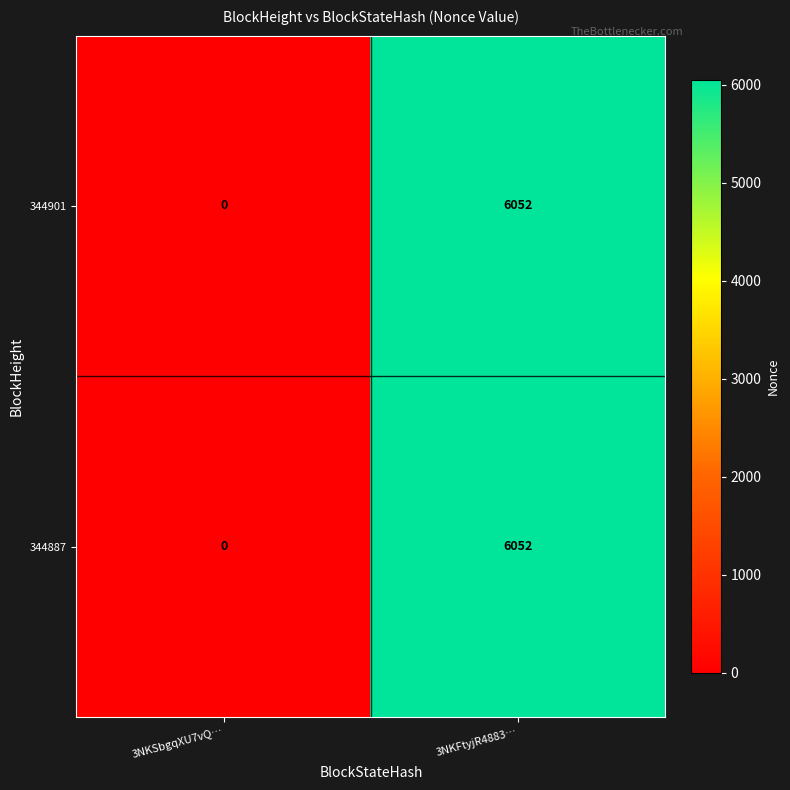

Reading left to right, extract all data points from this chart.

344901: 3NKSbgqXU7vQ…=0	3NKFtyjR4883…=6052
344887: 3NKSbgqXU7vQ…=0	3NKFtyjR4883…=6052